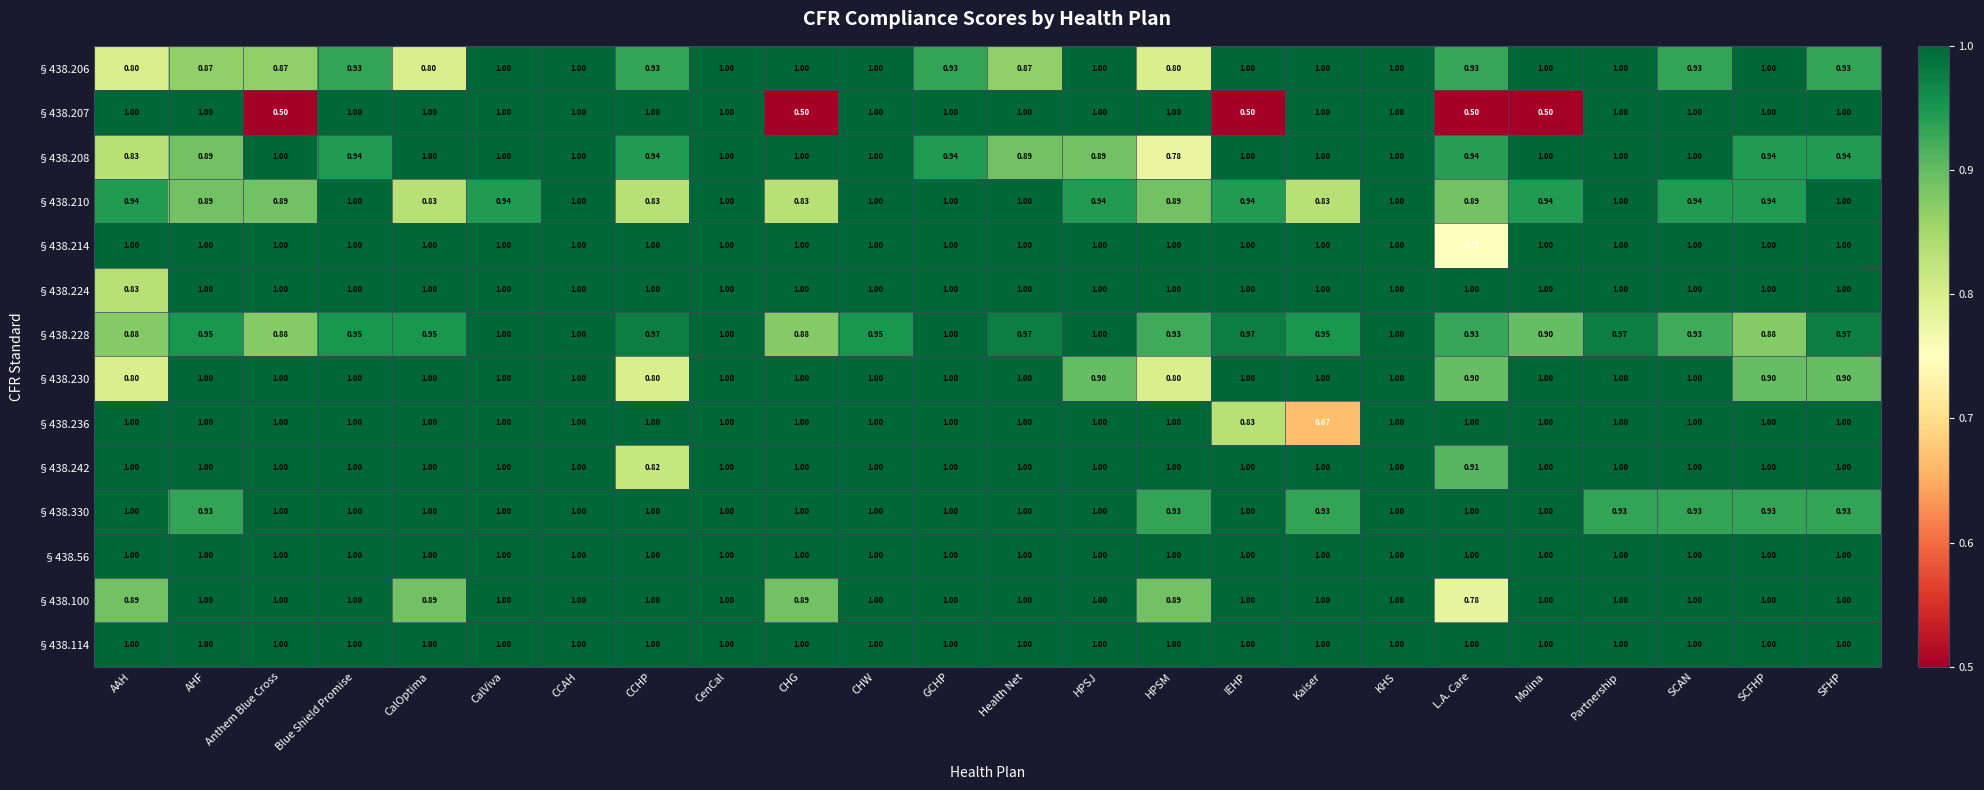

How many distinct data groups are displayed?

14